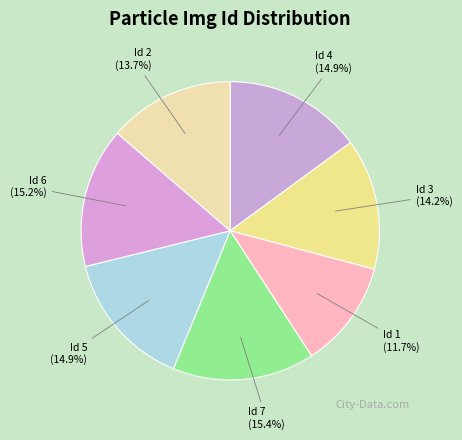

To the nearest percent, what percentage of the pie is Id 6?

15%